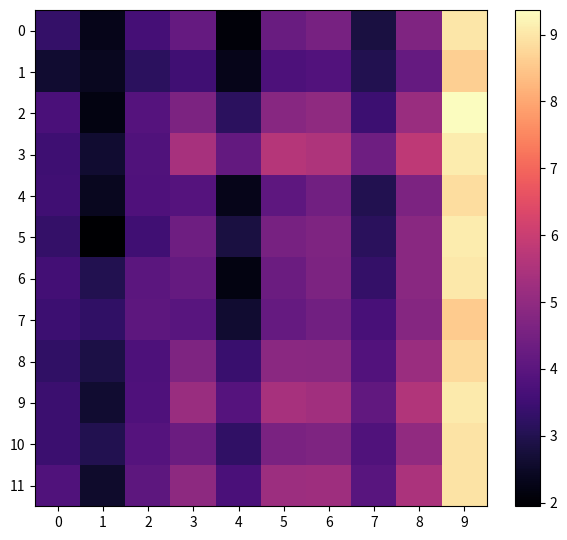

Reading left to right, list all the values displayed in this chart.

0: 0=3.3	1=2.3	2=3.6	3=4.2	4=2.1	5=4.3	6=4.5	7=2.8	8=4.7	9=9.0
1: 0=2.6	1=2.4	2=3.2	3=3.5	4=2.3	5=3.8	6=3.9	7=3.0	8=4.2	9=8.6
2: 0=3.7	1=2.2	2=3.9	3=4.6	4=3.2	5=4.8	6=5.0	7=3.5	8=5.2	9=9.4
3: 0=3.5	1=2.6	2=3.8	3=5.4	4=4.2	5=5.7	6=5.5	7=4.4	8=5.8	9=9.1
4: 0=3.5	1=2.4	2=3.8	3=3.9	4=2.3	5=4.1	6=4.4	7=3.0	8=4.6	9=8.9
5: 0=3.3	1=1.9	2=3.5	3=4.4	4=2.8	5=4.6	6=4.7	7=3.1	8=4.9	9=9.1
6: 0=3.6	1=3.0	2=4.0	3=4.2	4=2.2	5=4.3	6=4.6	7=3.3	8=4.9	9=9.0
7: 0=3.5	1=3.3	2=4.0	3=4.0	4=2.6	5=4.2	6=4.4	7=3.7	8=4.8	9=8.6
8: 0=3.3	1=2.9	2=3.8	3=4.7	4=3.4	5=4.9	6=4.9	7=3.9	8=5.2	9=8.8
9: 0=3.4	1=2.6	2=3.8	3=5.1	4=3.9	5=5.4	6=5.3	7=4.1	8=5.6	9=9.1
10: 0=3.4	1=3.0	2=3.9	3=4.3	4=3.3	5=4.6	6=4.7	7=3.8	8=5.0	9=8.9
11: 0=3.8	1=2.6	2=4.1	3=4.9	4=3.7	5=5.2	6=5.2	7=4.0	8=5.5	9=8.9